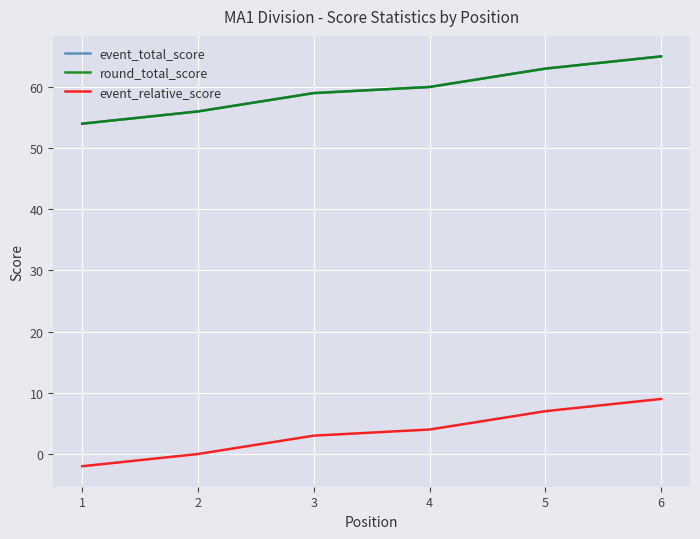

What are all the series names shown in the legend?

event_total_score, round_total_score, event_relative_score